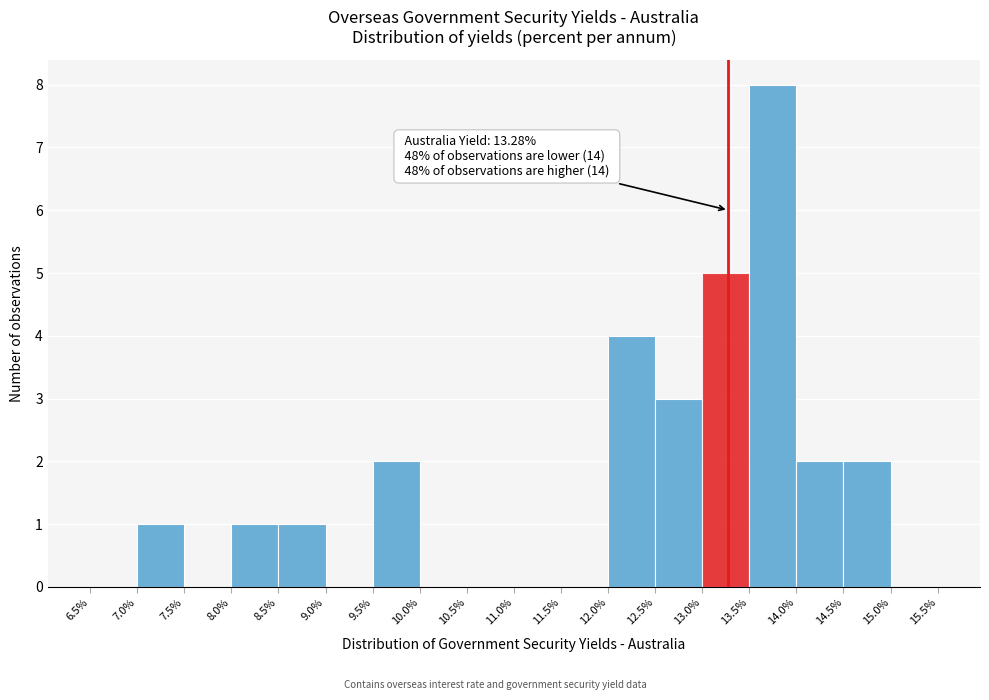

Which range on the x-axis has the tallest bar?

13.5% to 14.0%